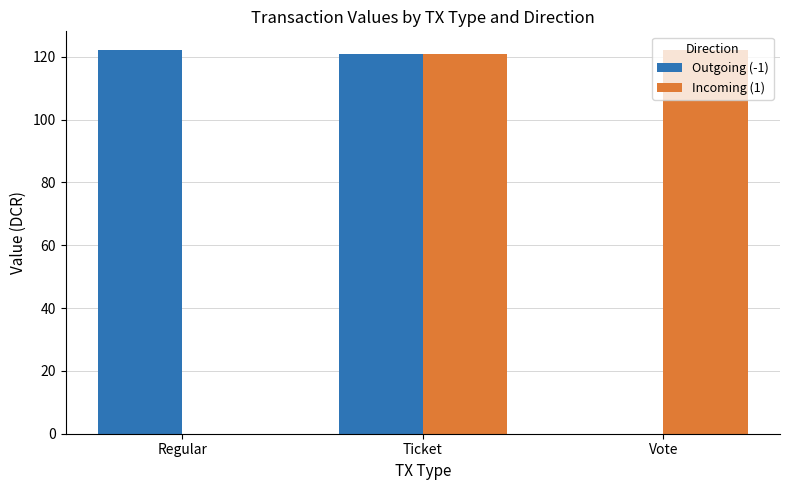

At which category is the sum across all series the highest?

Ticket